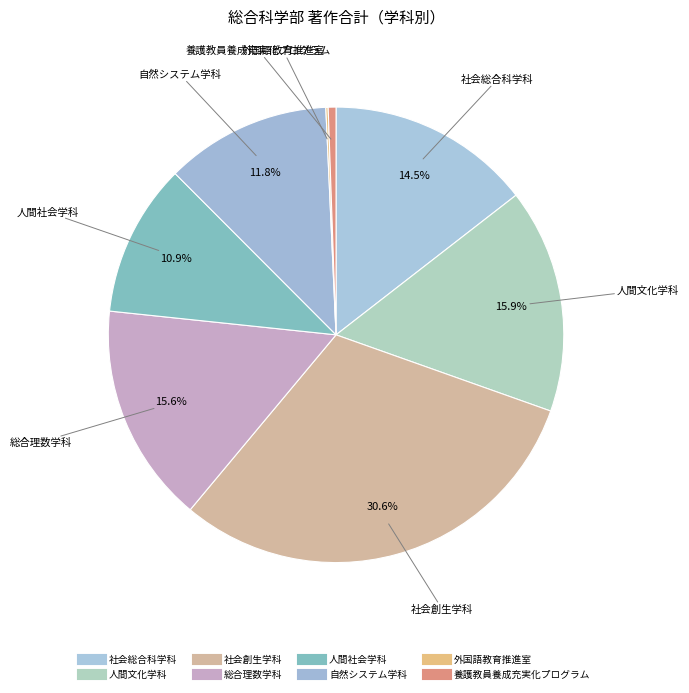

Is there a majority slice in this chart?

No